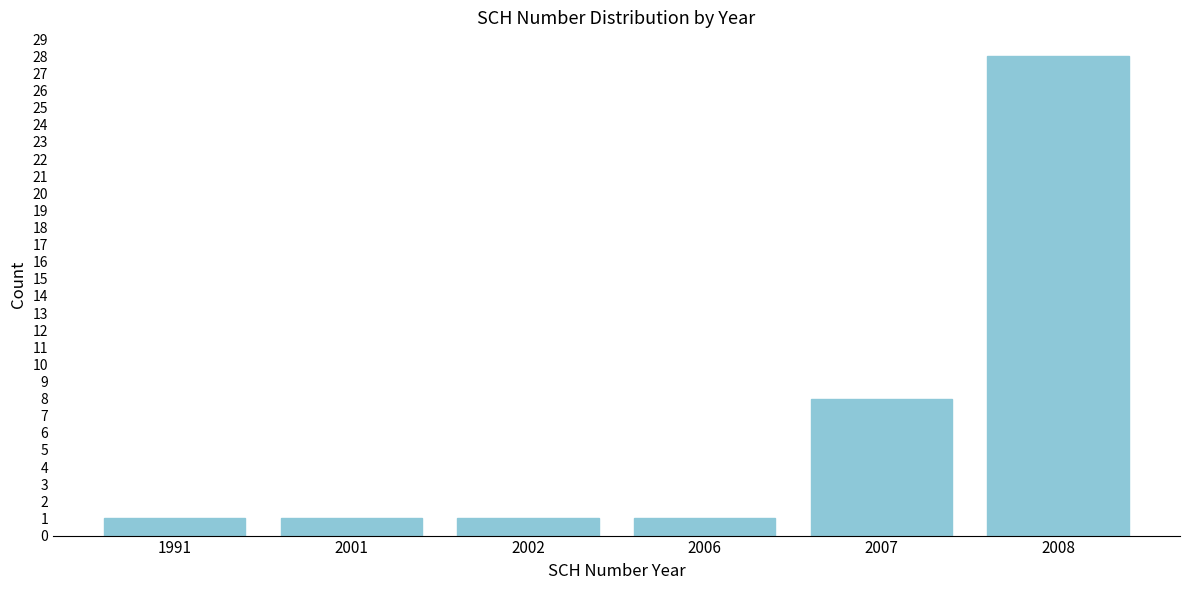

Reading right to left, list all the values displayed in this chart.

2008=28	2007=8	2006=1	2002=1	2001=1	1991=1